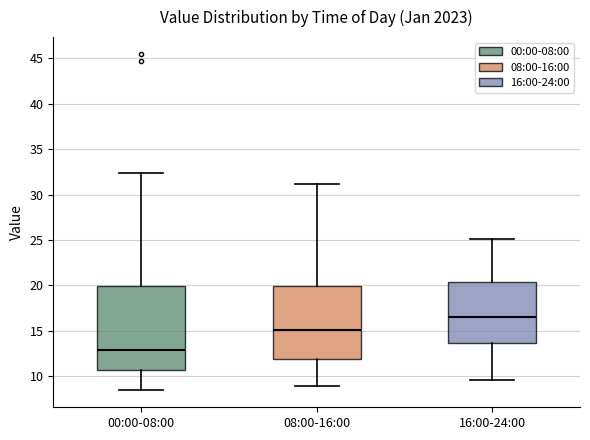

Where is the upper edge of the box for 00:00-08:00 on the y-axis? The values are not printed on the chart, so give them approximately, as read against the axis.

20.0